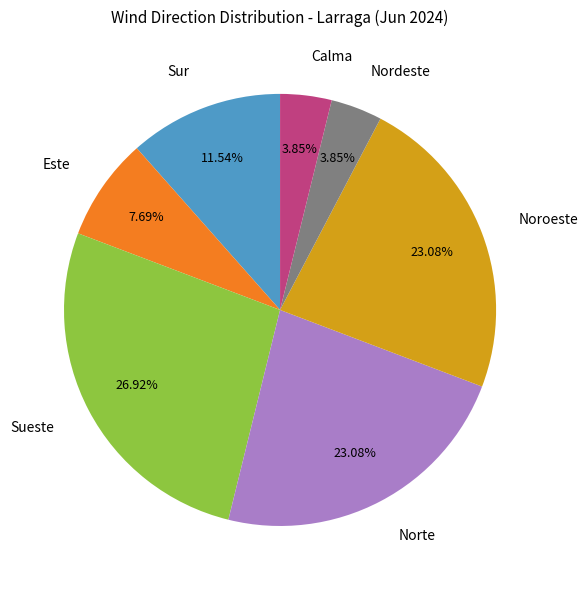

Is Este the majority of the pie?

No